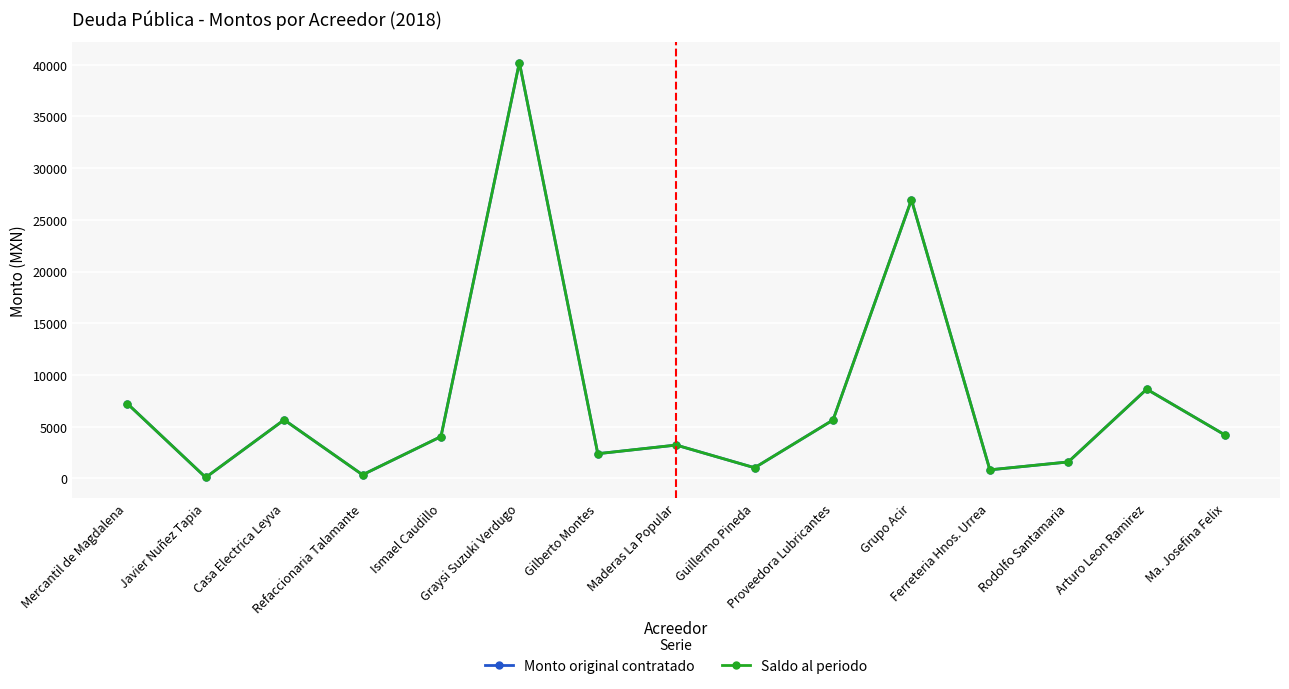

Where is the first local maximum for Saldo al periodo?

Casa Electrica Leyva